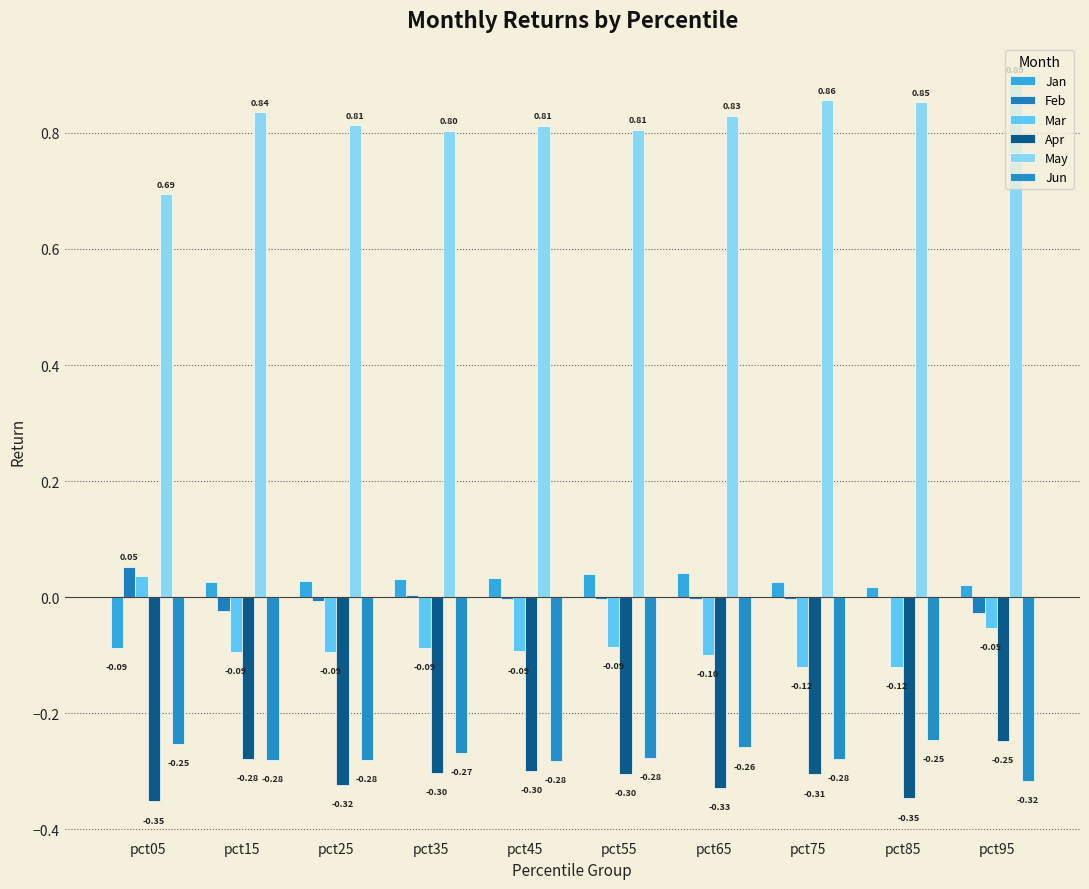

Are the bars grouped side by side (vs. stacked)?

Yes